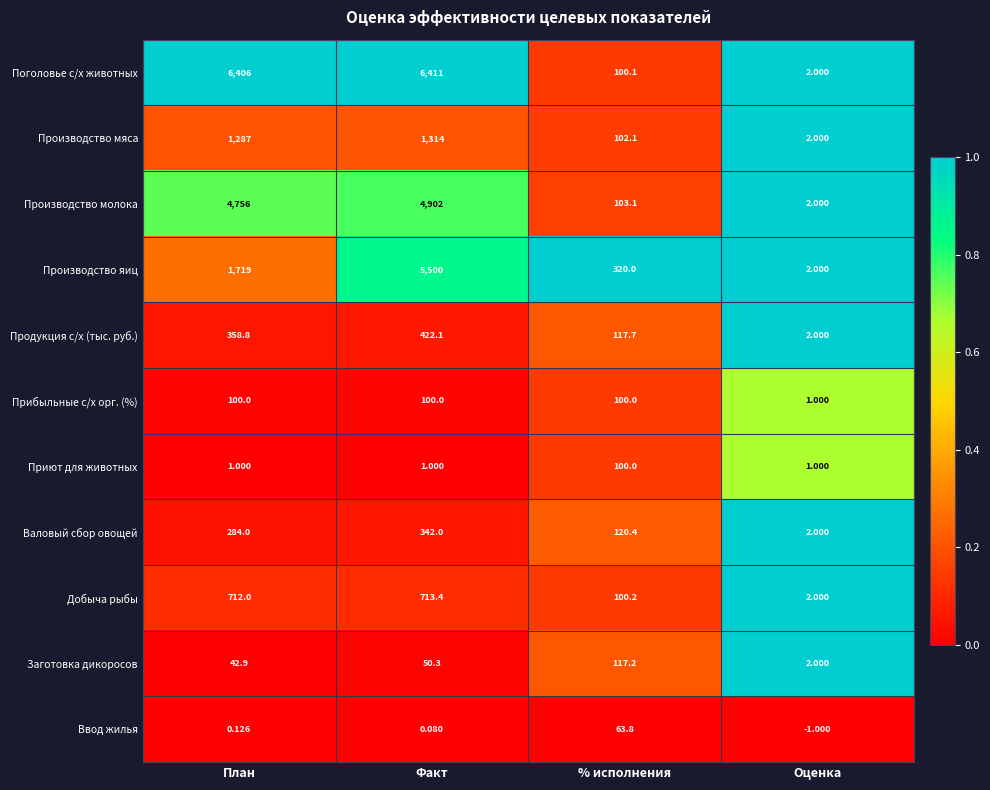

Between План and Оценка, which series saw the biggest shift?

Поголовье с/х животных